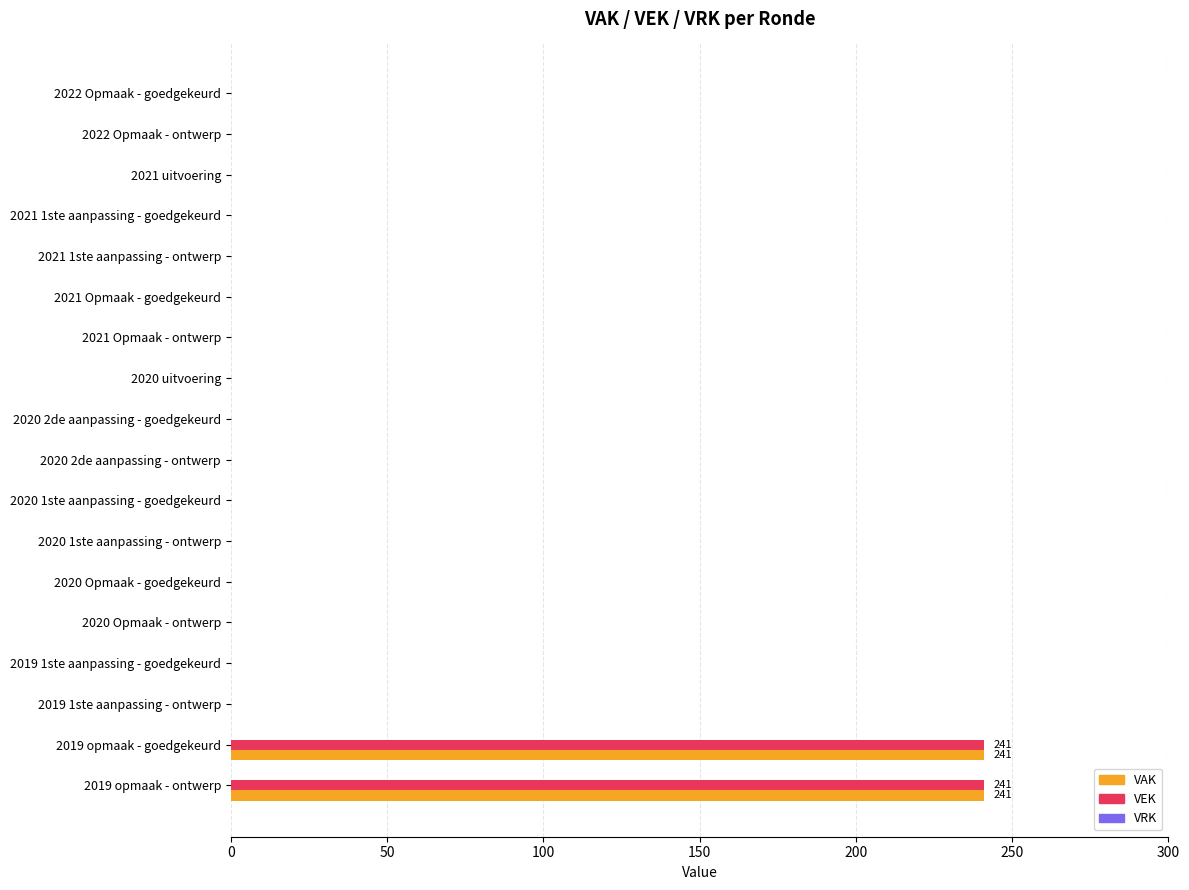

How many series are shown in this chart?

2